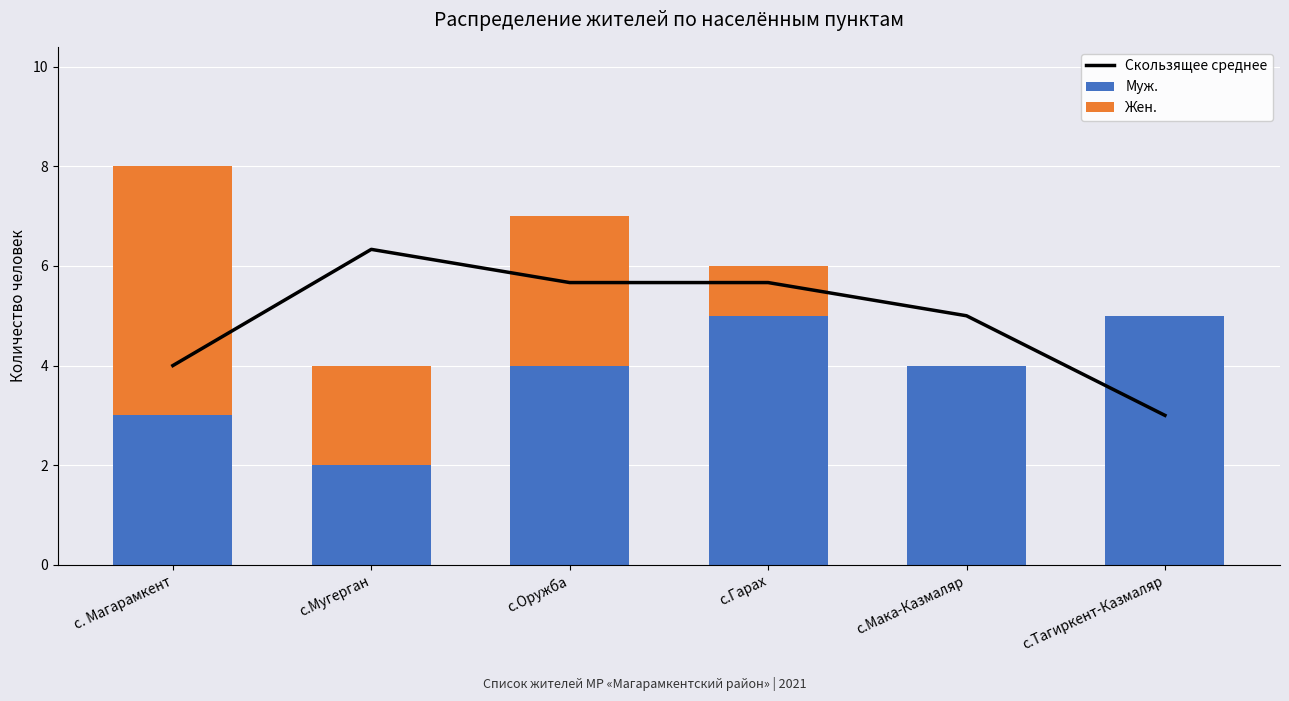

At which category is the sum across all series the highest?

с.Оружба